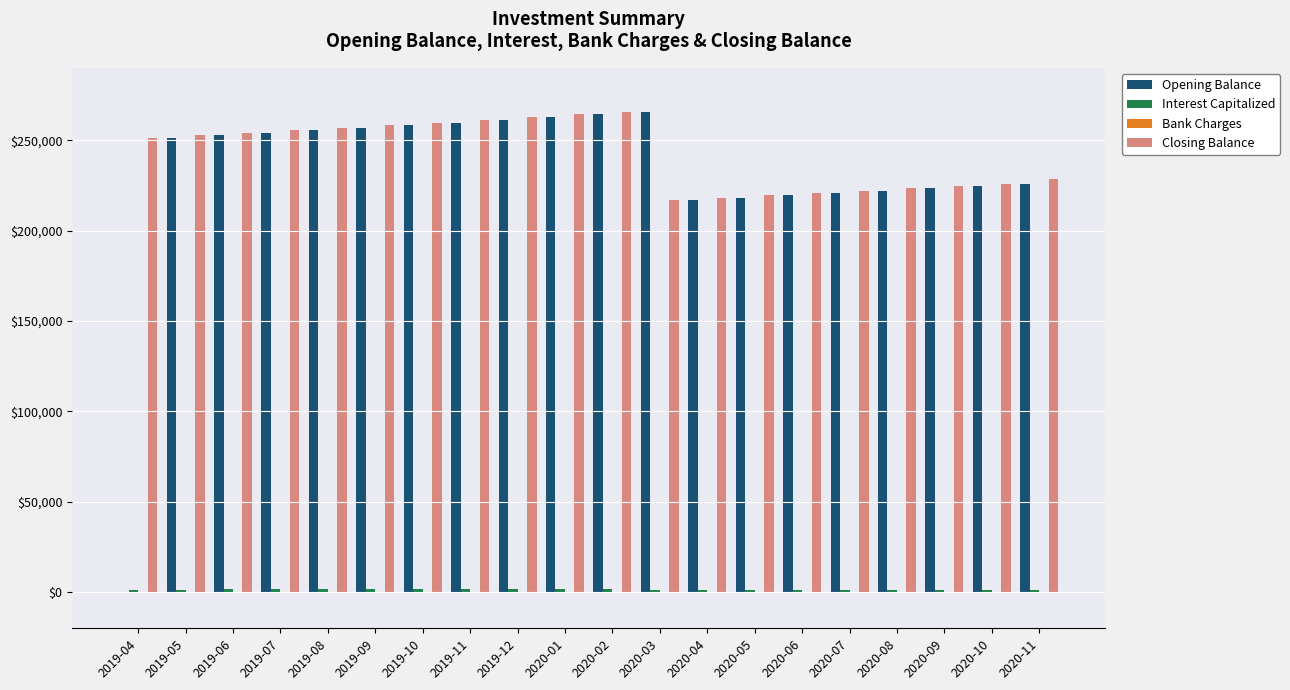

Between 2019-05 and 2020-10, which series saw the biggest shift?

Closing Balance